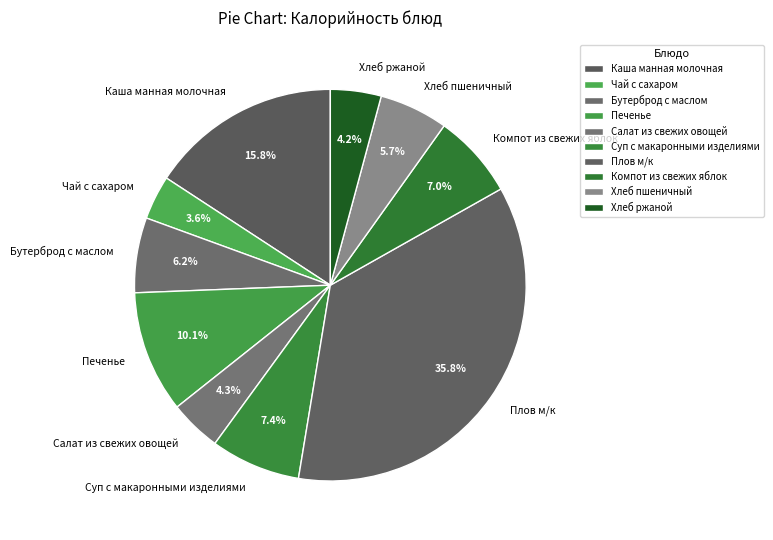

What portion of the pie excludes Каша манная молочная?

84.2%